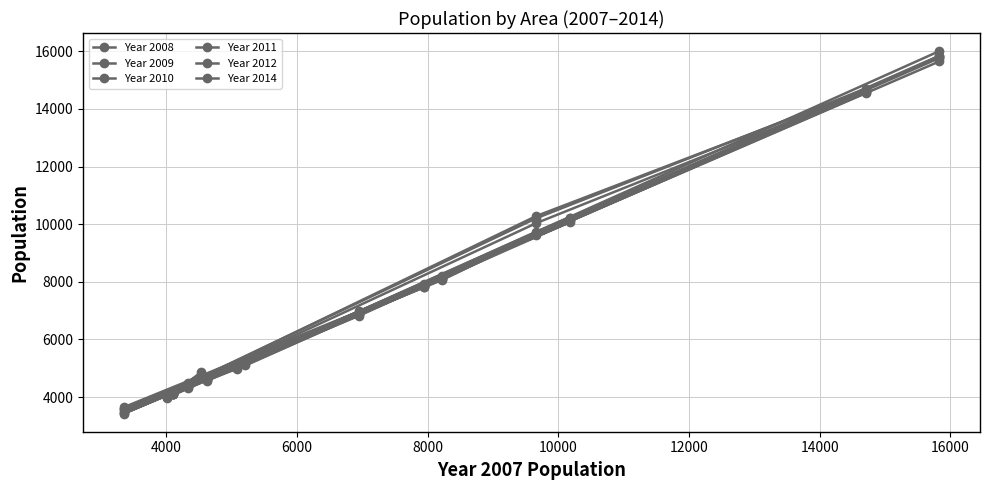

Which series has the largest range (max minus min)?

Year 2008